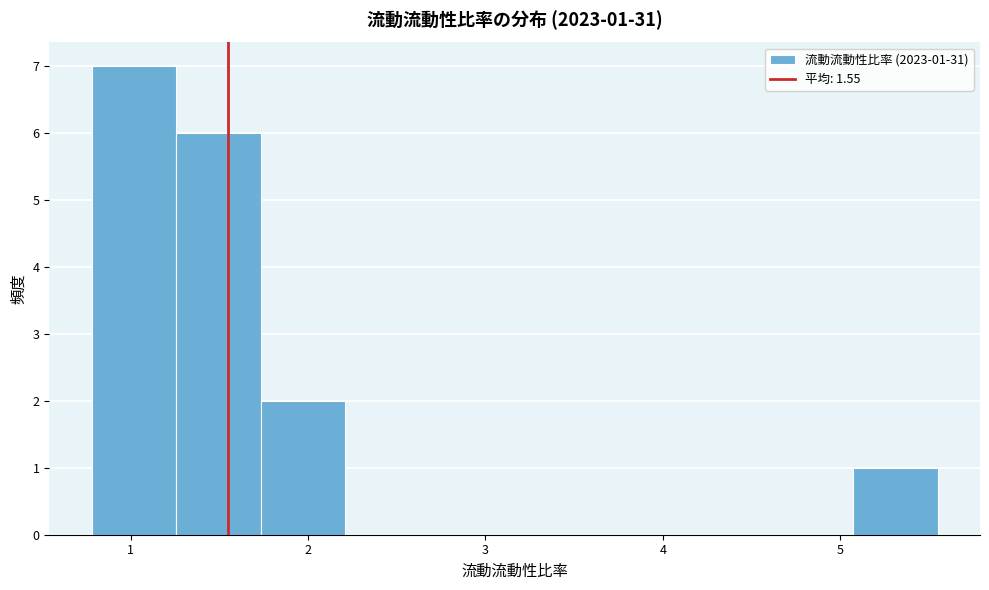

Over which range of the x-axis is the bar tallest?

0.8 to 1.3